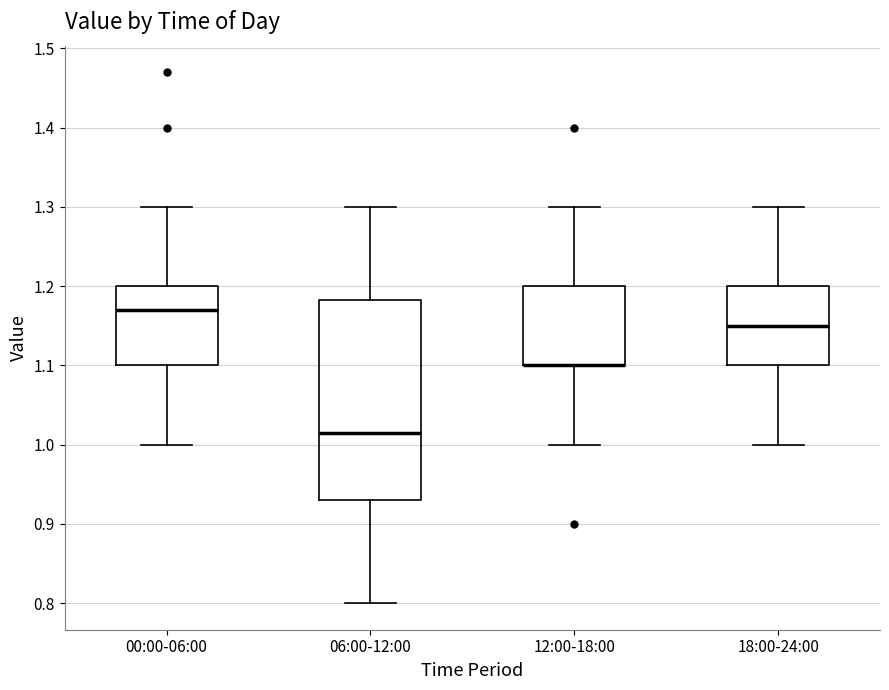

Comparing the boxes themselves (not the whiskers), which one is the tallest?

06:00-12:00